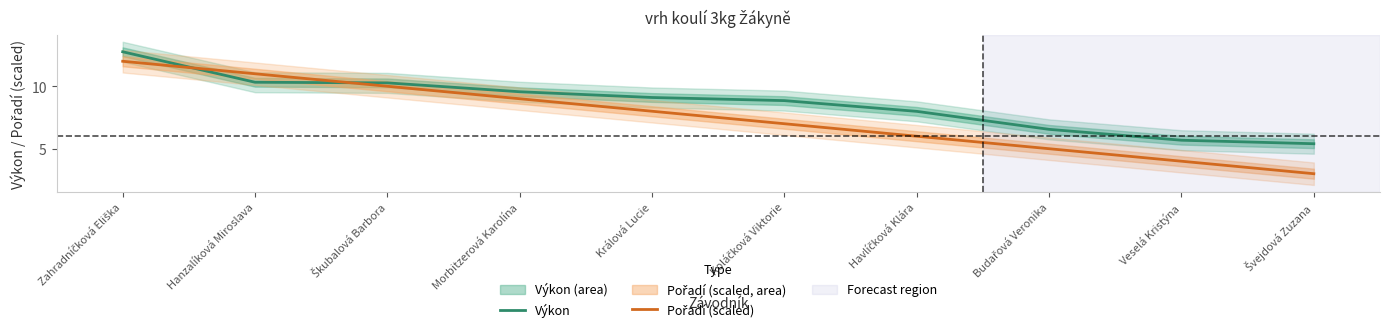

The Pořadí (scaled) series shows 6.0 at Havlíčková Klára. True or false?

True